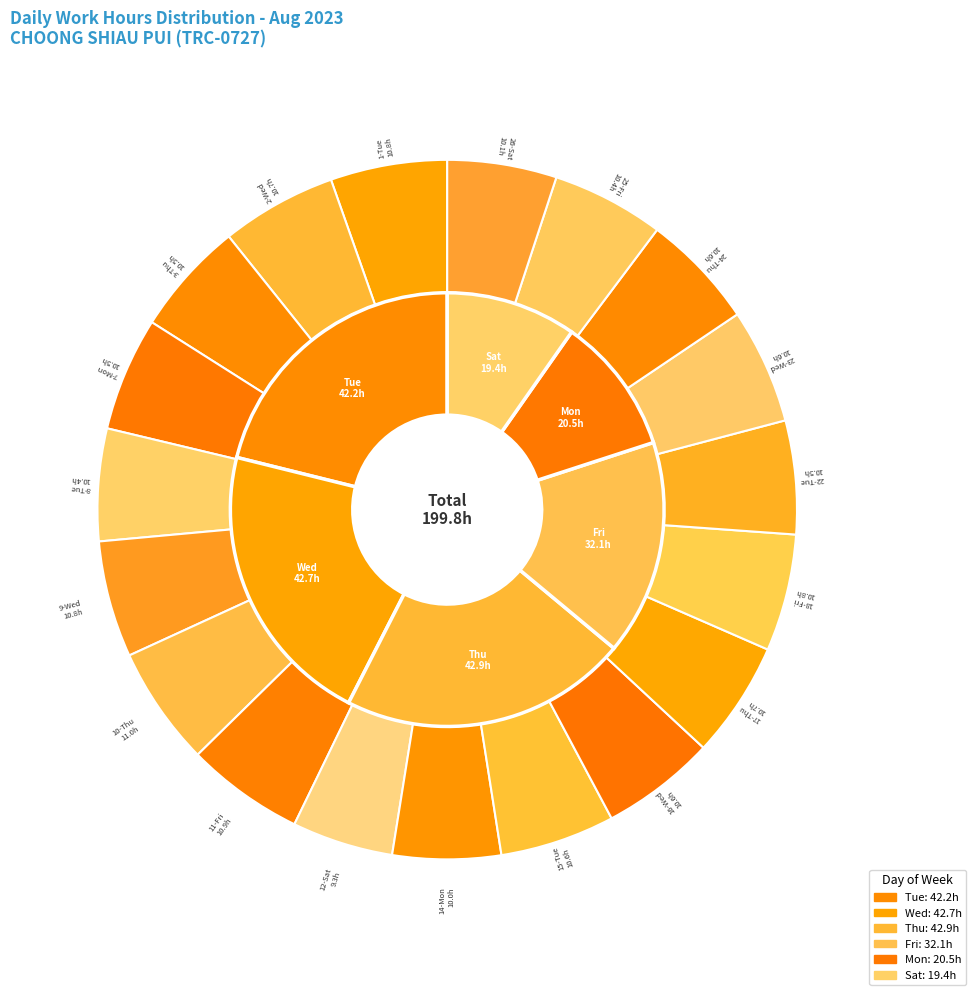

Approximately how many times larger is the value at 7-Mon compared to 8-Tue?

1.0